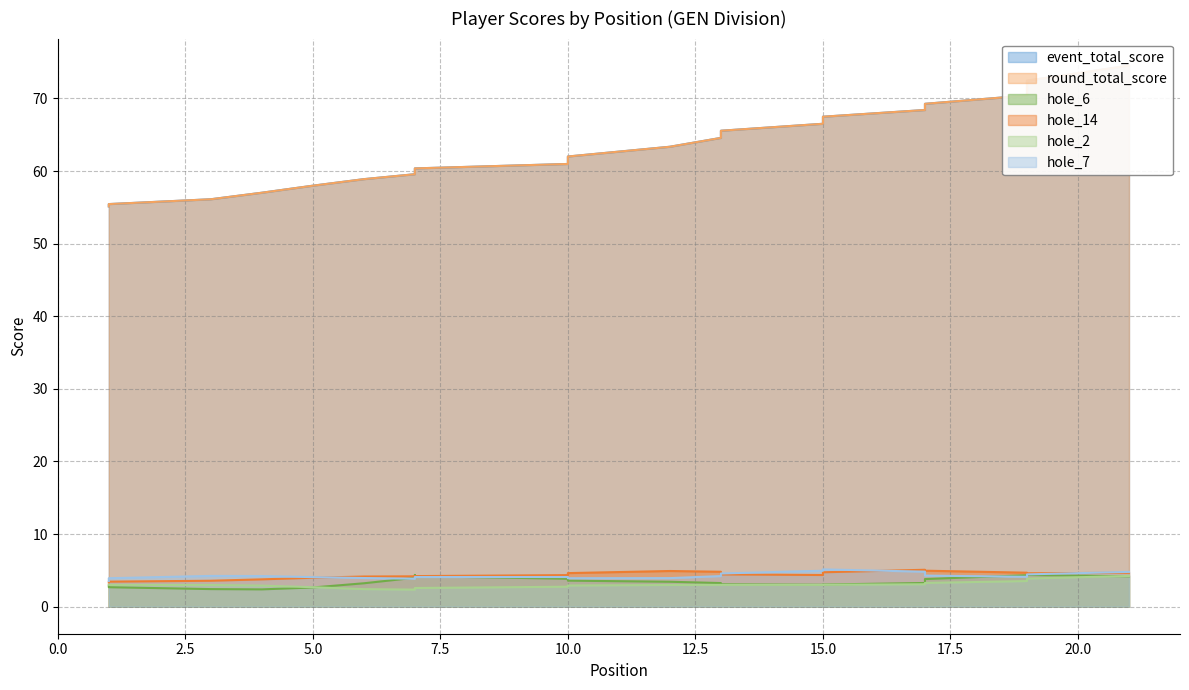

How many values in the round_total_score series are below 61?

9